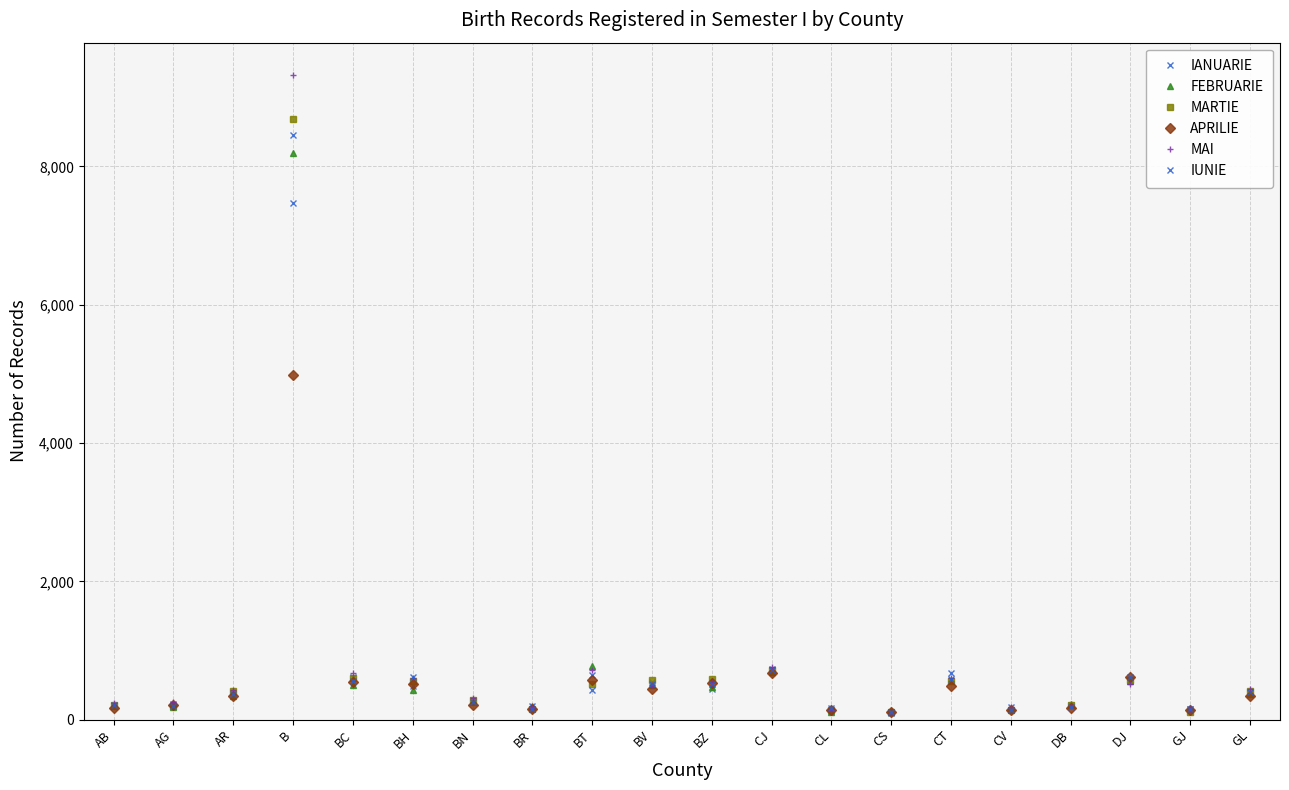

Reading right to left, list all the values displayed in this chart.

IANUARIE: GL=384	GJ=158	DJ=563	DB=213	CV=185	CT=670	CS=99	CL=122	CJ=732	BZ=446	BV=543	BT=648	BR=191	BN=282	BH=487	BC=623	B=8459	AR=393	AG=222	AB=196
FEBRUARIE: GL=375	GJ=148	DJ=563	DB=224	CV=158	CT=554	CS=104	CL=115	CJ=683	BZ=466	BV=504	BT=774	BR=192	BN=252	BH=431	BC=499	B=8195	AR=348	AG=183	AB=194
MARTIE: GL=414	GJ=106	DJ=576	DB=213	CV=143	CT=554	CS=113	CL=138	CJ=720	BZ=591	BV=569	BT=516	BR=148	BN=286	BH=564	BC=596	B=8684	AR=419	AG=201	AB=206
APRILIE: GL=347	GJ=134	DJ=621	DB=176	CV=143	CT=492	CS=108	CL=138	CJ=677	BZ=537	BV=445	BT=574	BR=159	BN=213	BH=509	BC=540	B=4980	AR=339	AG=206	AB=174
MAI: GL=437	GJ=159	DJ=520	DB=218	CV=188	CT=598	CS=102	CL=144	CJ=756	BZ=530	BV=508	BT=721	BR=163	BN=311	BH=598	BC=671	B=9326	AR=430	AG=249	AB=236
IUNIE: GL=403	GJ=153	DJ=615	DB=178	CV=146	CT=592	CS=107	CL=174	CJ=722	BZ=522	BV=509	BT=427	BR=150	BN=250	BH=612	BC=565	B=7464	AR=378	AG=201	AB=206